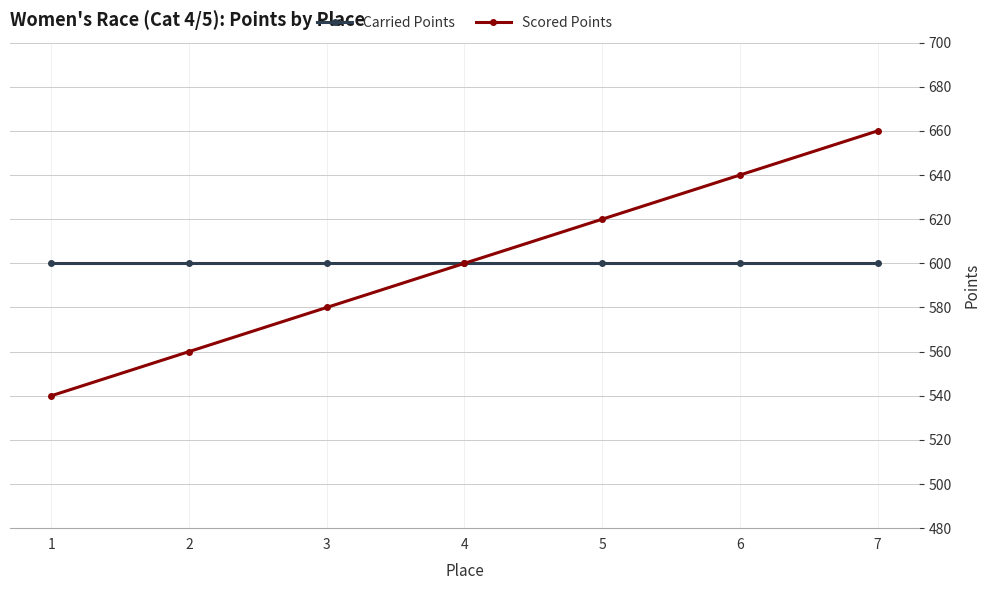

How many categories are shown in the chart?

7